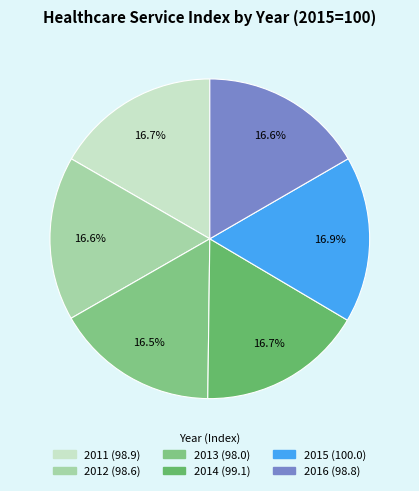

True or false: 2015 accounts for 17% of the total.

True